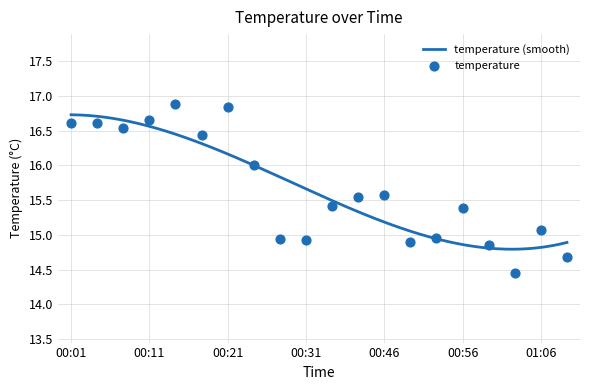

Which has a higher value, 01:11 or 00:08?

00:08